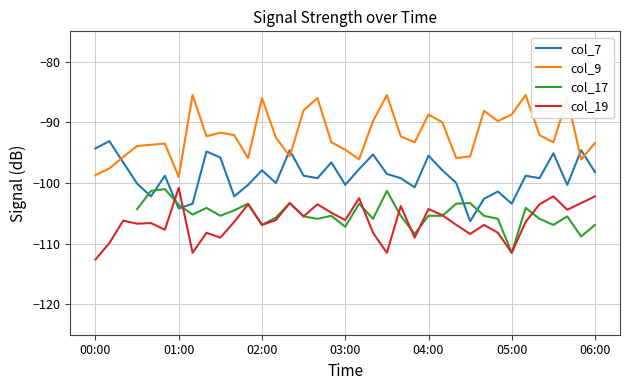

After their last crossing, which series has the higher values: col_7 or col_19?

col_7